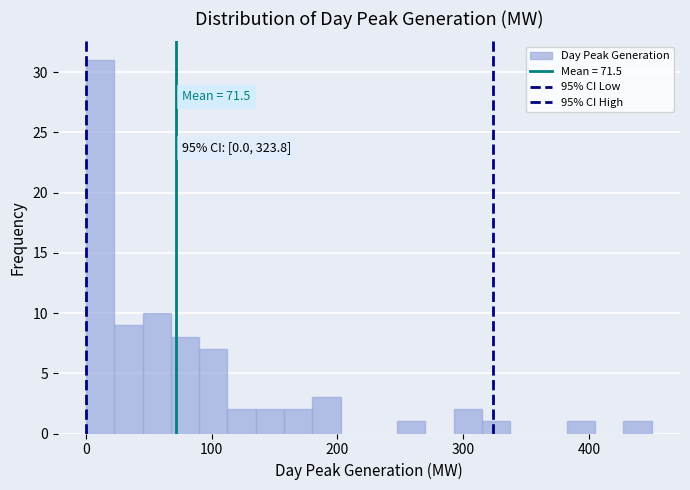

Read against the x-axis, roughly where is the centre of the tallest bar?

10